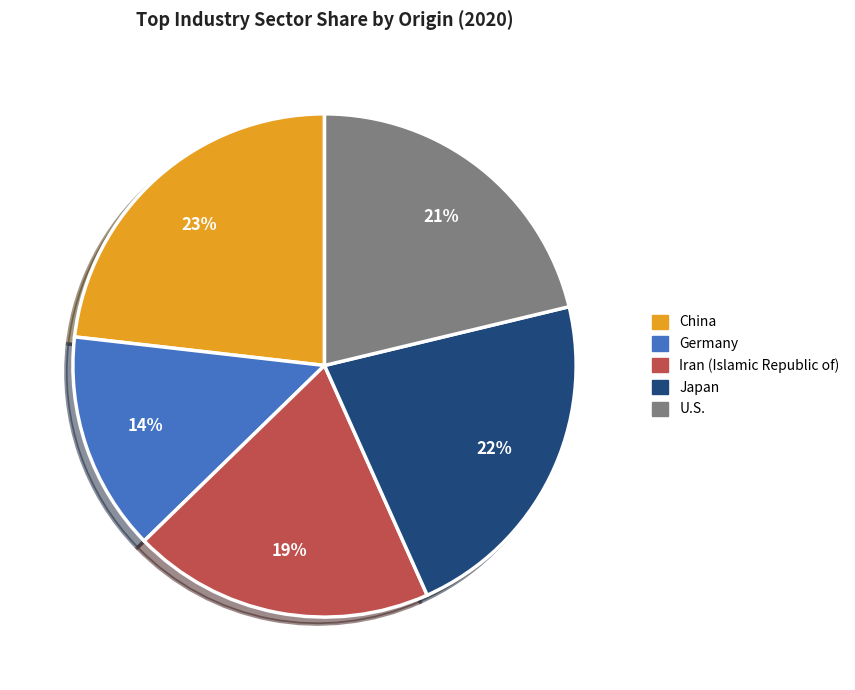

How many slices are in this pie chart?

5